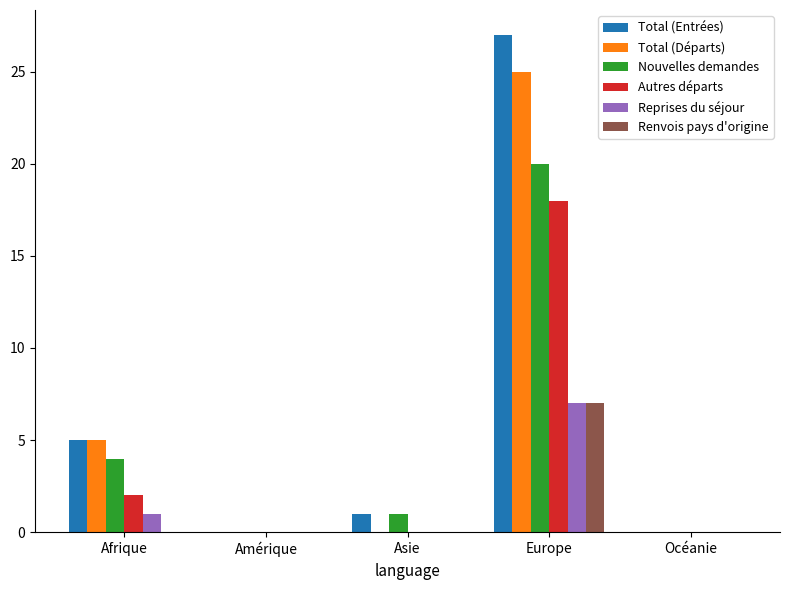

True or false: Renvois pays d'origine has a value of -2 at Afrique.

False